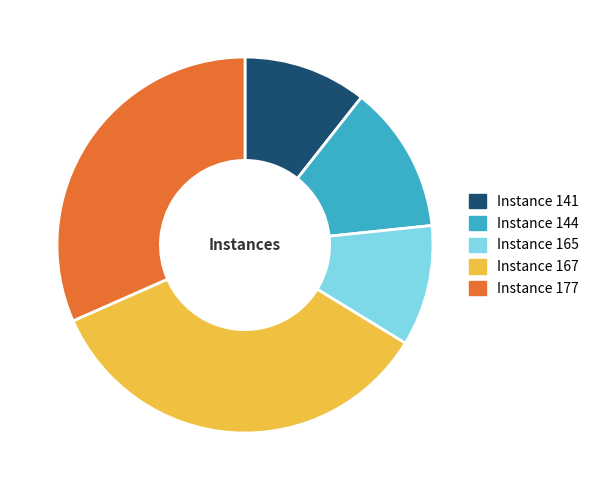

Is there a majority slice in this chart?

No